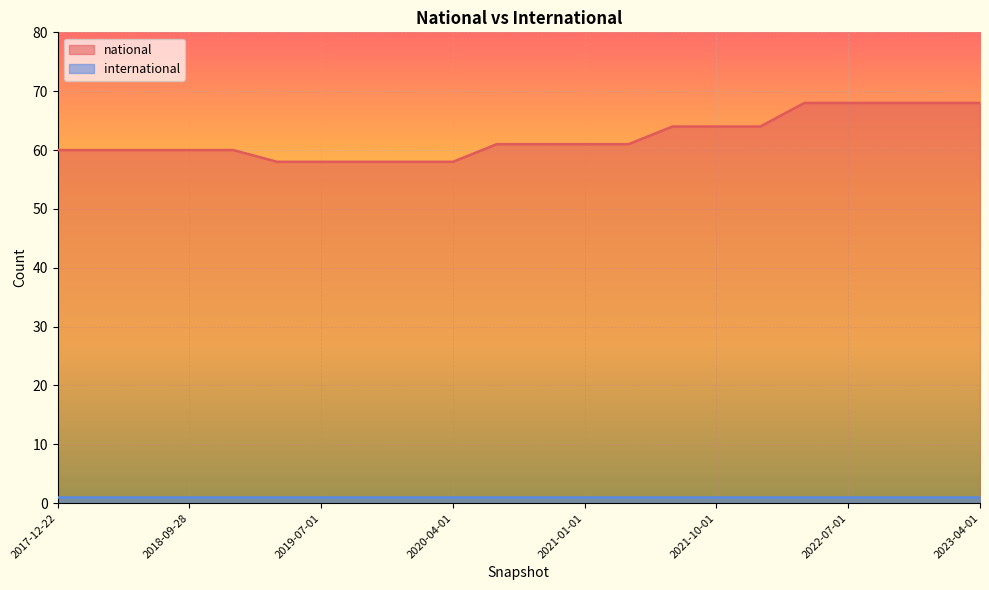

True or false: the data has more than 2 interior local peaks.

False